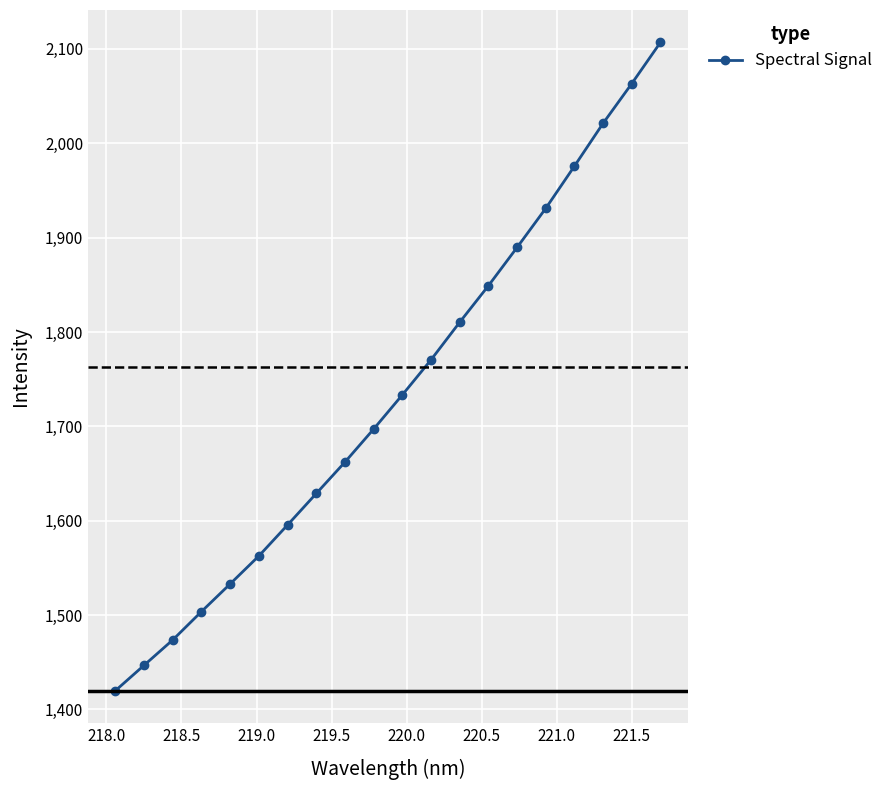

What is the sum of all values?

34675.1